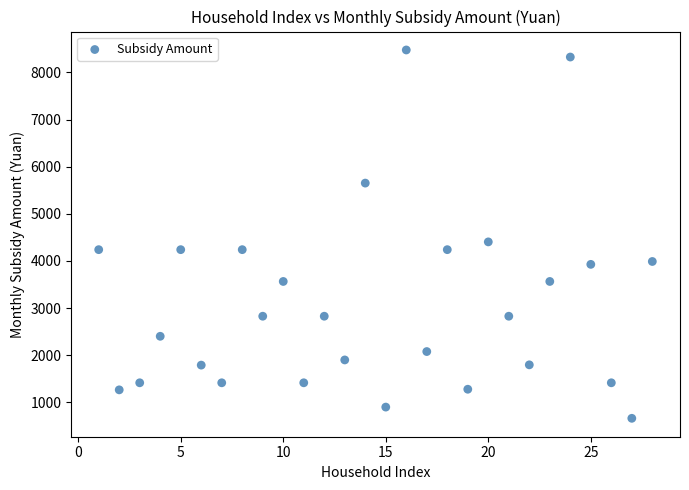

What Y value in the scatter plot is closest to 4568?

4404